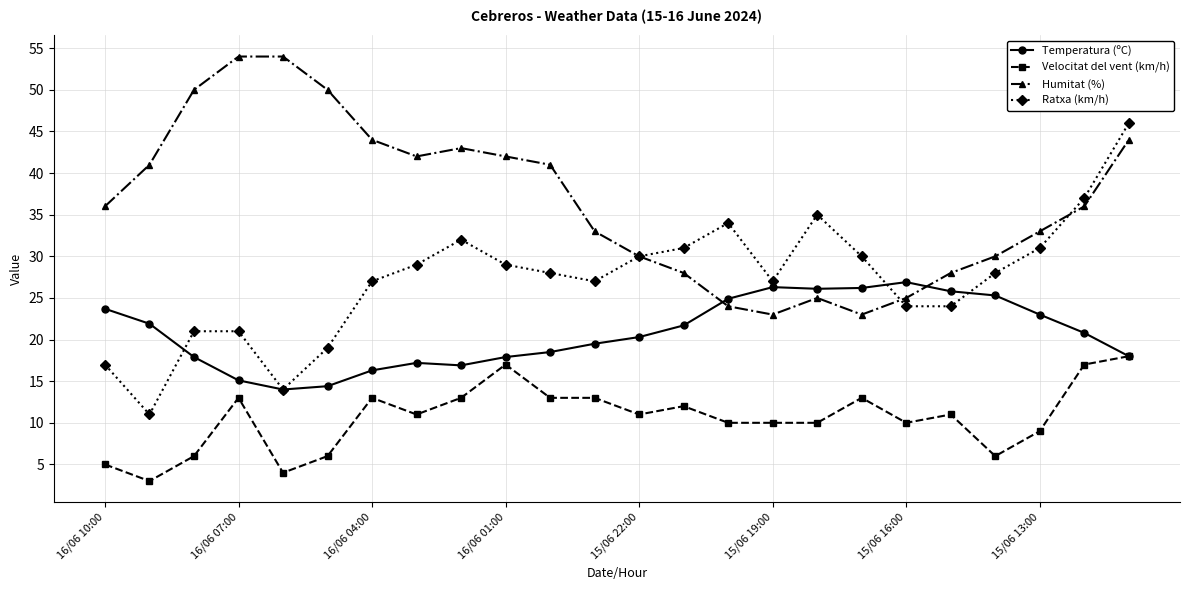

Rank the series by their average value, from highest to lowest.

Humitat (%), Ratxa (km/h), Temperatura (ºC), Velocitat del vent (km/h)